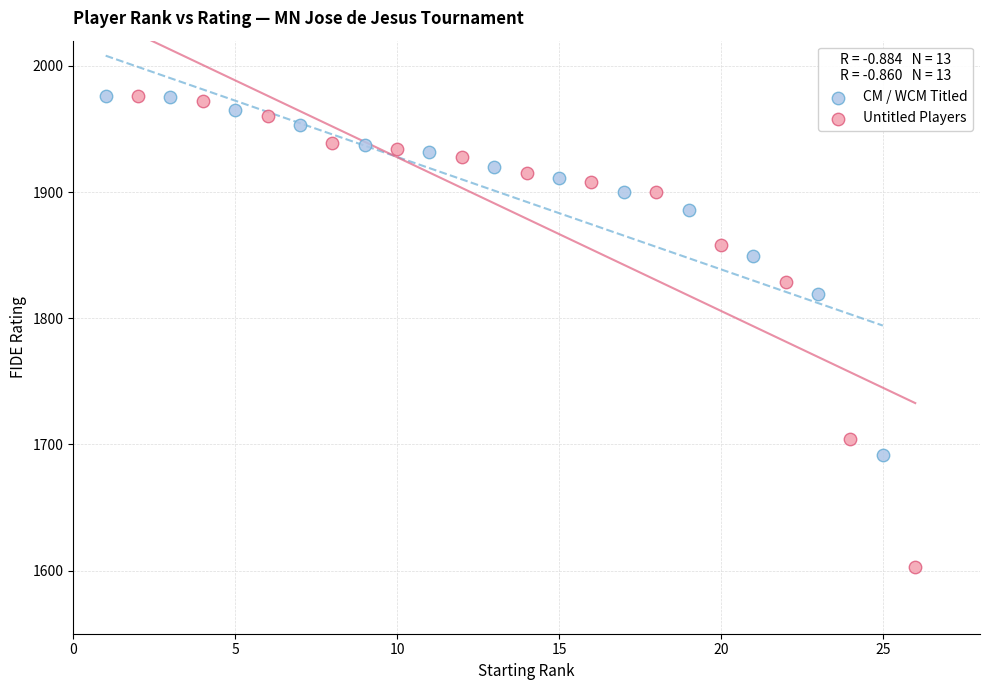

Which series has the widest spread of Y values?

Untitled Players